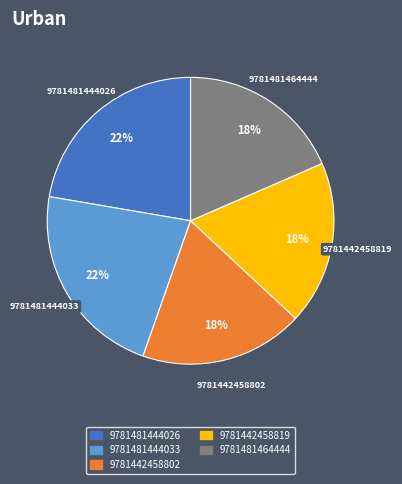

To the nearest percent, what is the difference between the 9781481444026 and 9781442458802 slice percentages?

4%